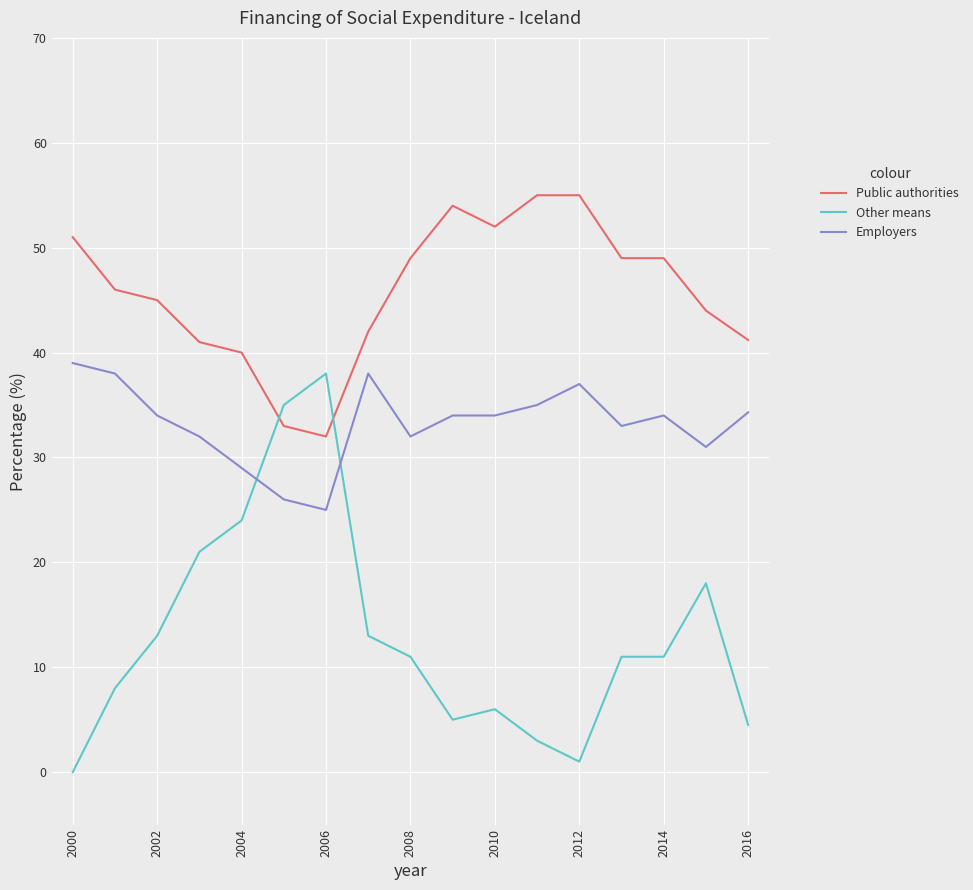

How many positive values does the Other means series have?

16